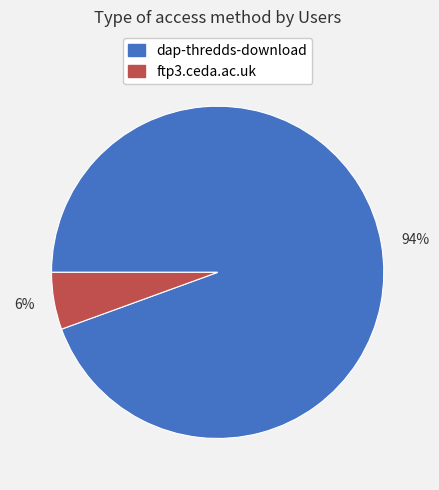

What is the majority slice?

94%